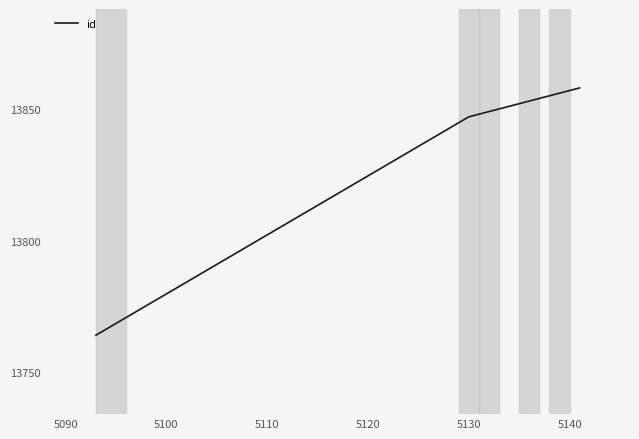

What is the difference between the maximum and minimum values?

94